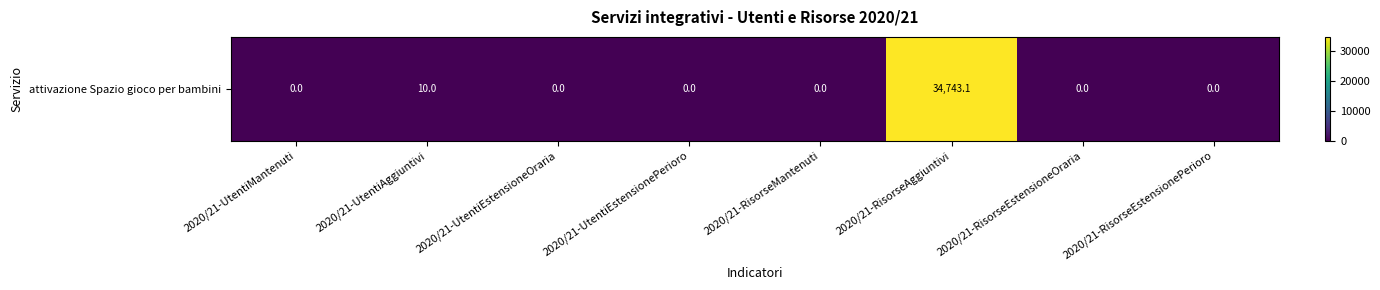

Reading right to left, what are all the values shown in this chart?

0.0	0.0	34743.1	0.0	0.0	0.0	10.0	0.0